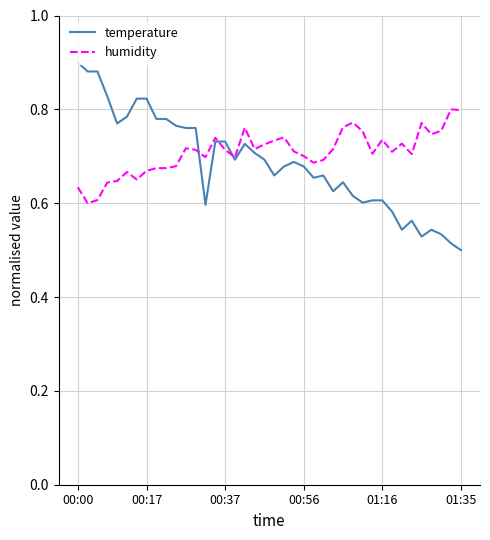

List the series in order of their peak value, highest first.

temperature, humidity